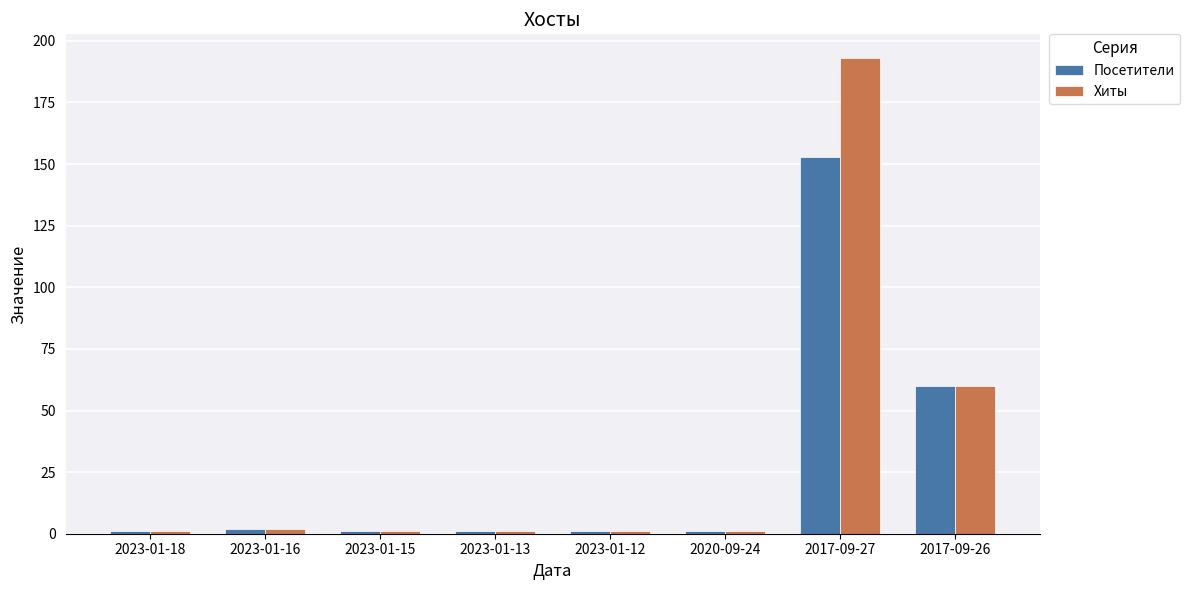

What is the label of the 4th bar from the left?

2023-01-13